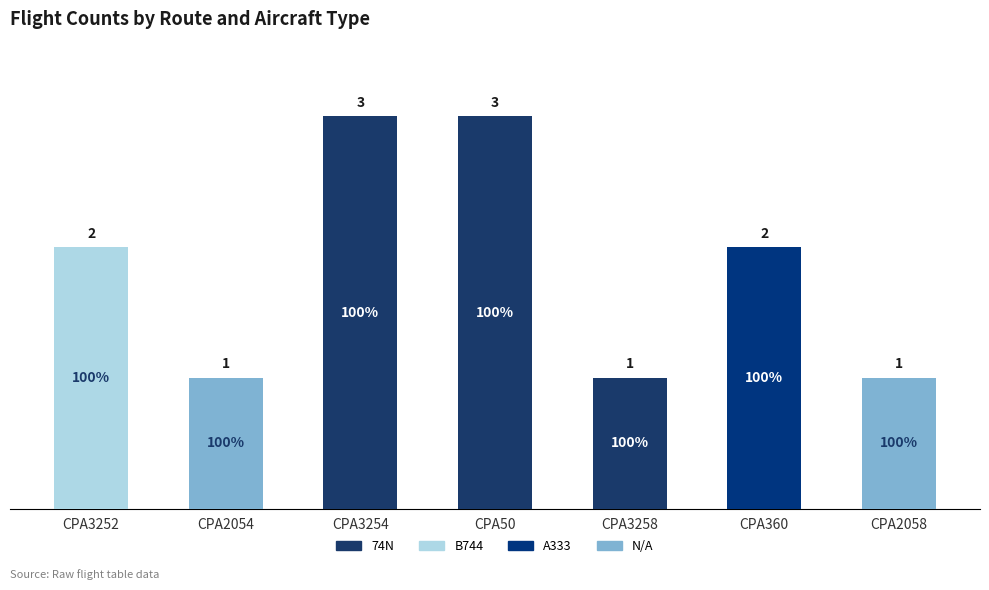

Does the chart contain stacked bars?

Yes